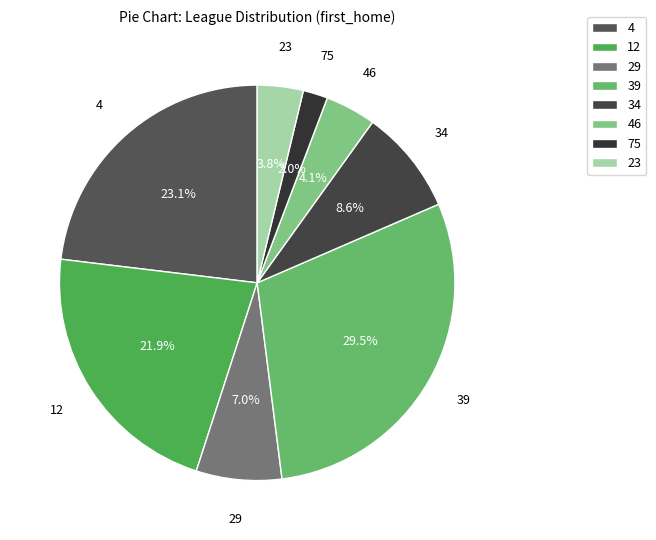

Which category has the biggest portion of the pie?

39